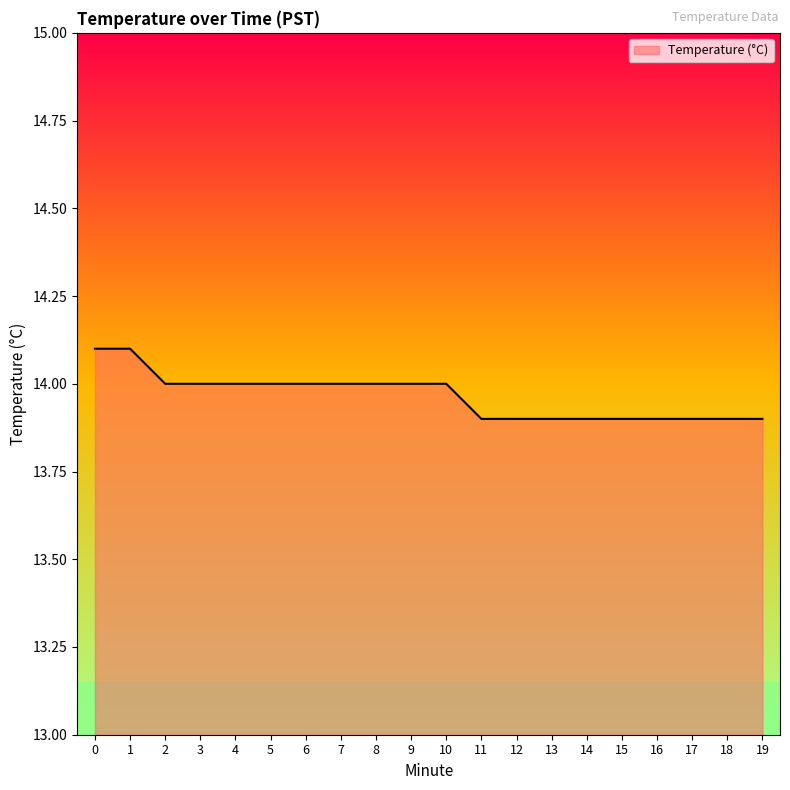

Reading right to left, what are all the values shown in this chart?

13.9	13.9	13.9	13.9	13.9	13.9	13.9	13.9	13.9	14.0	14.0	14.0	14.0	14.0	14.0	14.0	14.0	14.0	14.1	14.1